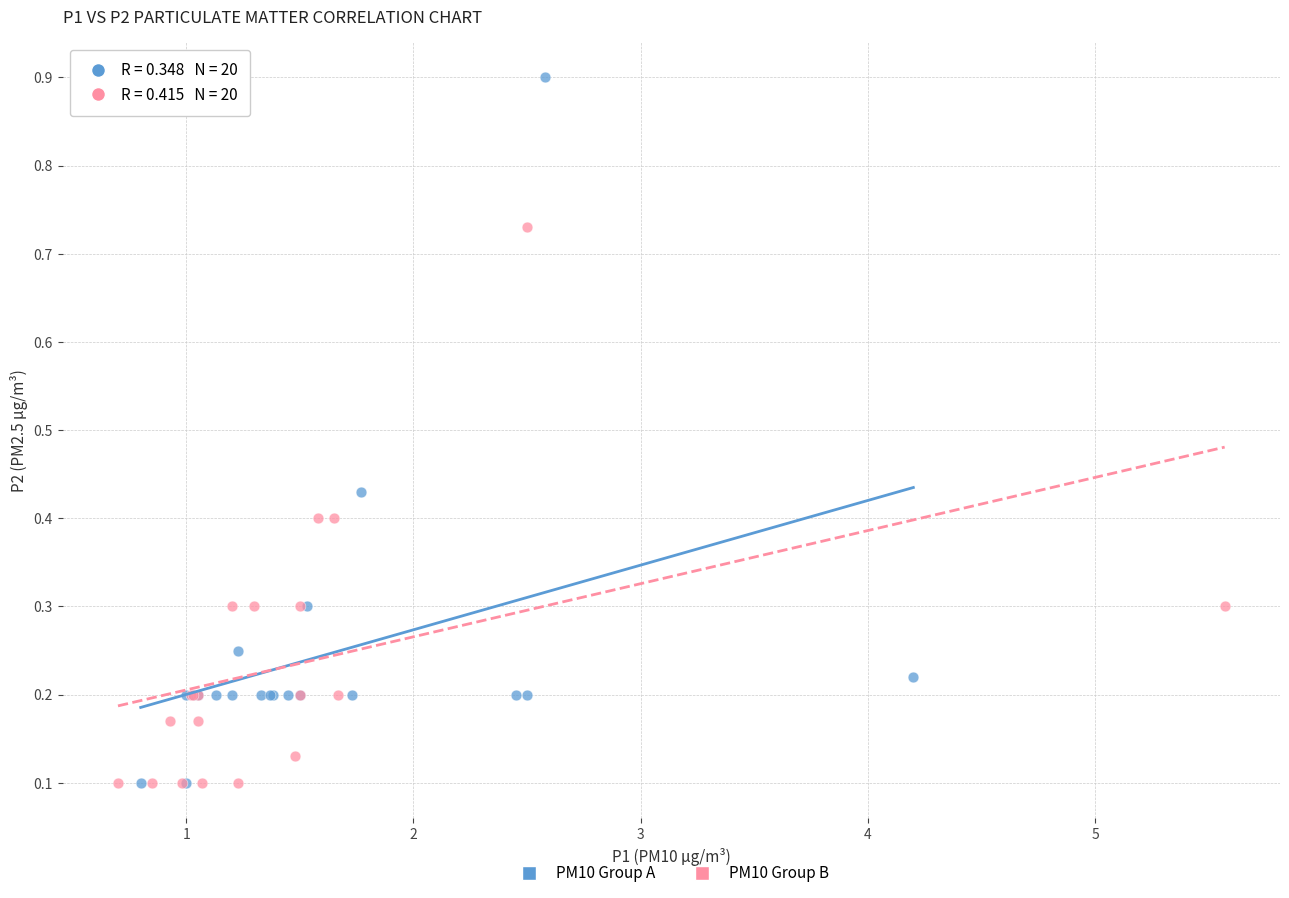

Which series has the widest spread of Y values?

PM10 Group A